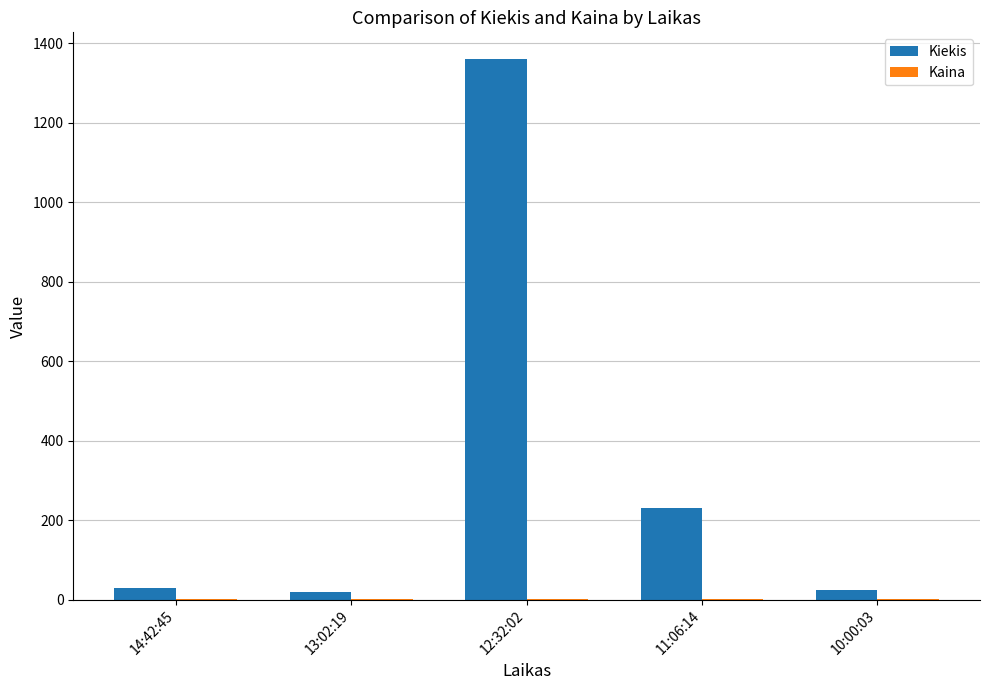

Where is Kiekis nearest to the value 690?

11:06:14